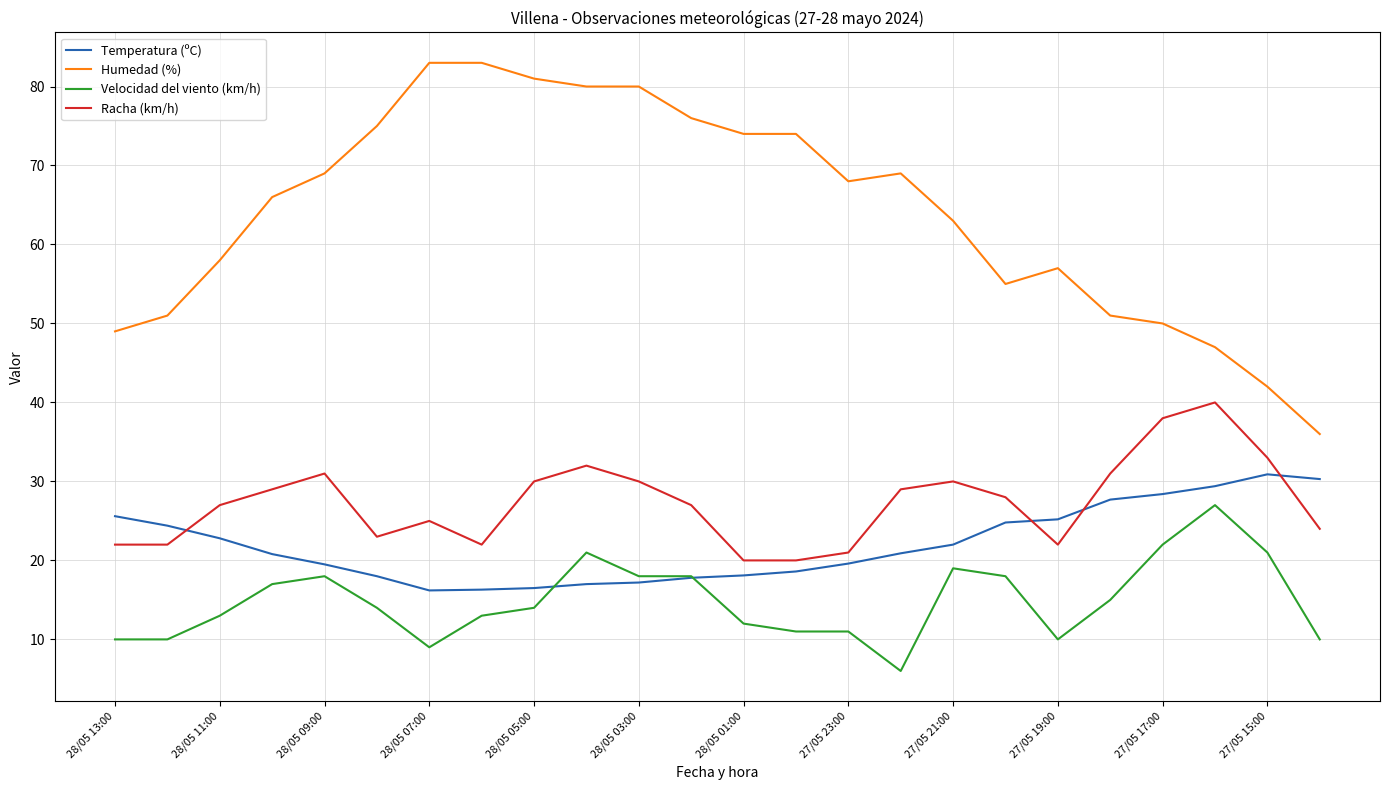

Which series has the largest total across all categories?

Humedad (%)